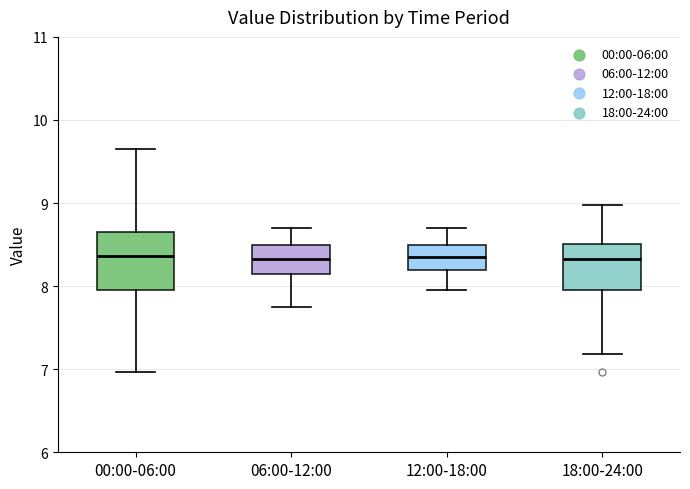

Which box is the tallest, from its lower edge to its upper edge?

00:00-06:00